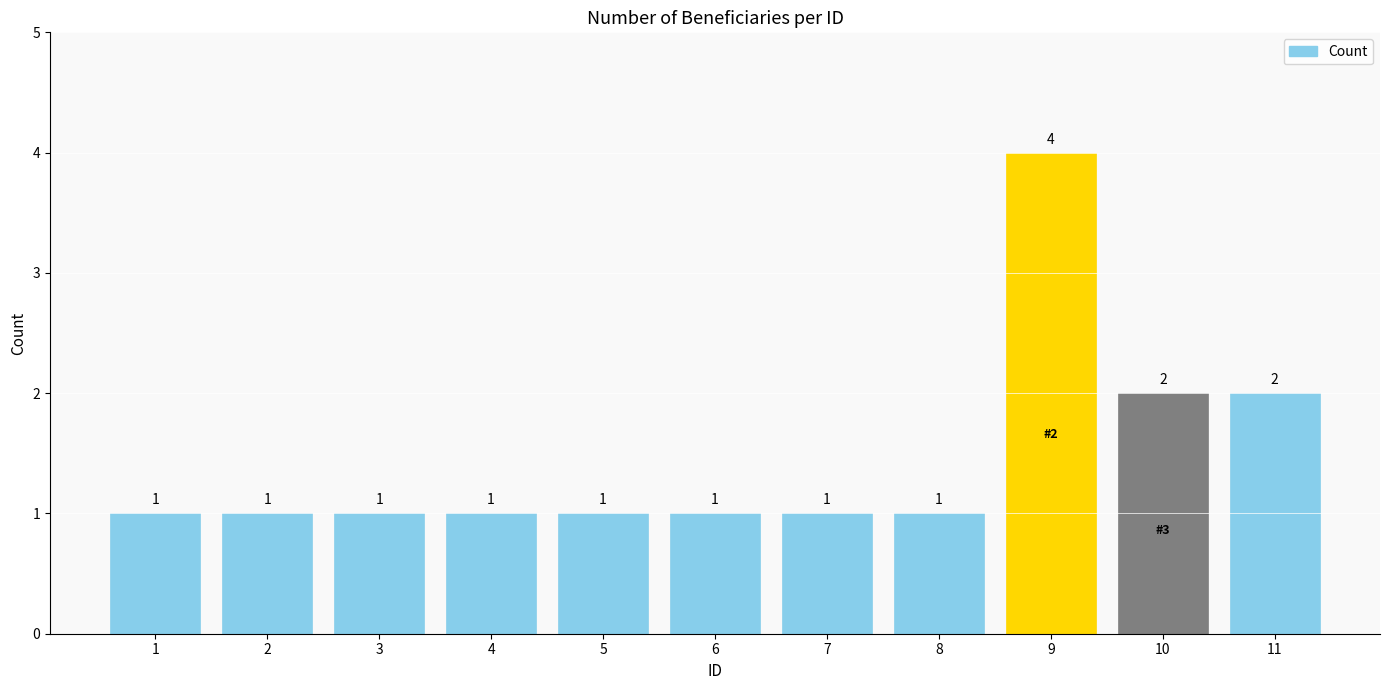

What is the approximate value at 6?

1